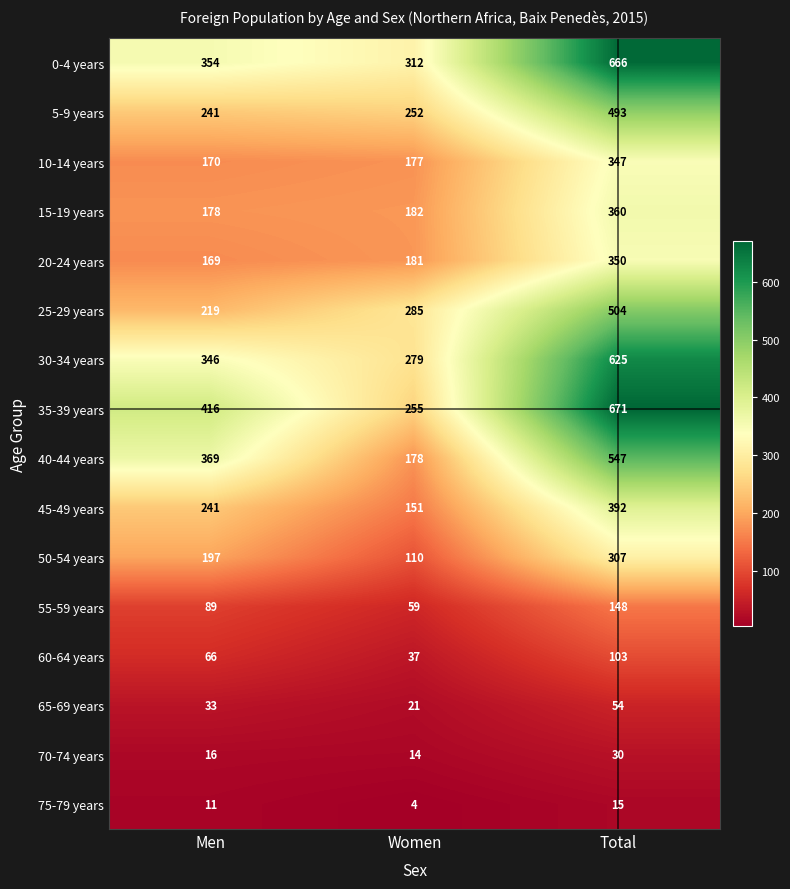

Is it true that 25-29 years equals 348 at Total?

False